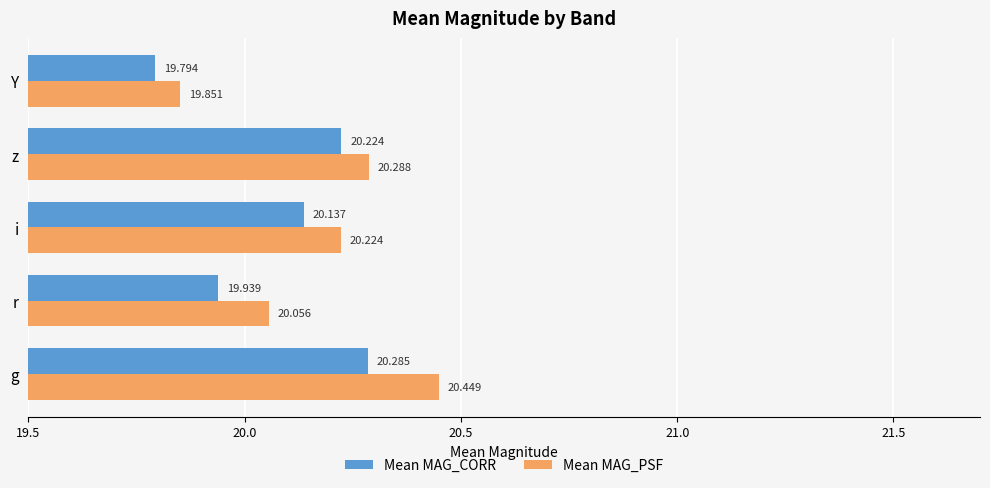

Which category has the lowest value across all series?

Y